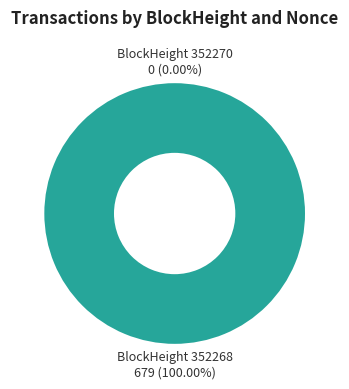

What is the change in value from 352270 to 352268?

+679